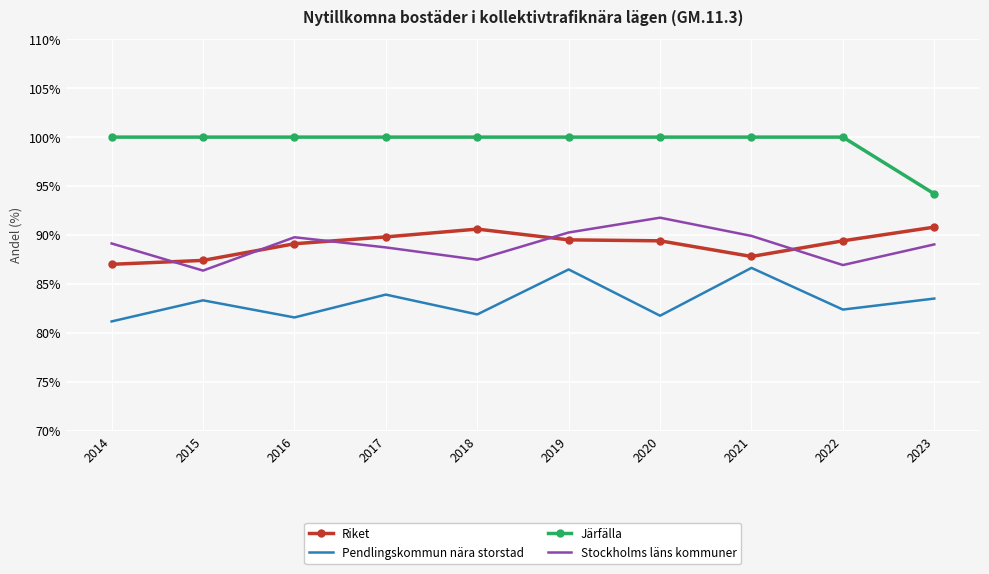

Is it true that Järfälla equals 69.6 at 2021?

False